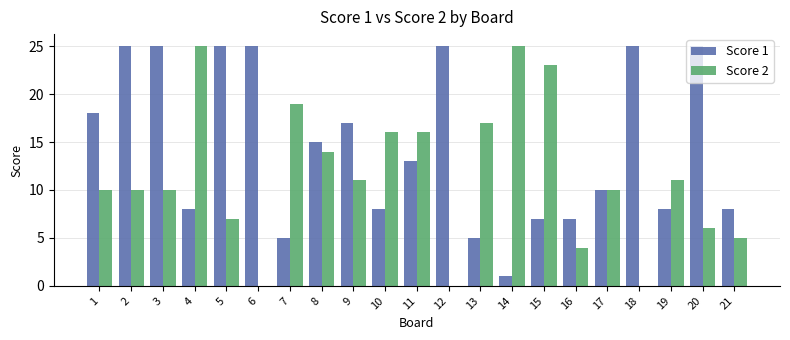

What is the total value across all series at 4?

33